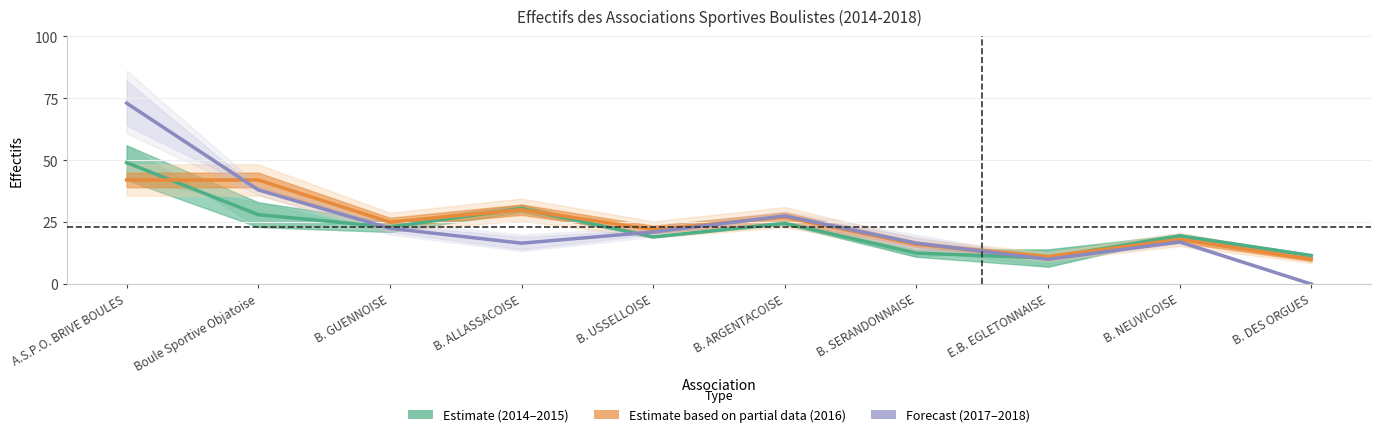

Reading left to right, transcribe all the data shown in this chart.

Effectifs 2014–2015 (Estimate): A.S.P.O. BRIVE BOULES=49.0	Boule Sportive Objatoise=28.0	B. GUENNOISE=23.0	B. ALLASSACOISE=30.5	B. USSELLOISE=19.0	B. ARGENTACOISE=24.5	B. SERANDONNAISE=12.5	E.B. EGLETONNAISE=10.5	B. NEUVICOISE=19.5	B. DES ORGUES=11.5
Effectifs 2016 (Partial data): A.S.P.O. BRIVE BOULES=42.0	Boule Sportive Objatoise=42.0	B. GUENNOISE=25.0	B. ALLASSACOISE=30.0	B. USSELLOISE=22.0	B. ARGENTACOISE=27.0	B. SERANDONNAISE=16.0	E.B. EGLETONNAISE=11.0	B. NEUVICOISE=18.0	B. DES ORGUES=10.0
Effectifs 2017–2018 (Forecast): A.S.P.O. BRIVE BOULES=73.0	Boule Sportive Objatoise=38.0	B. GUENNOISE=22.5	B. ALLASSACOISE=16.5	B. USSELLOISE=21.0	B. ARGENTACOISE=27.5	B. SERANDONNAISE=16.5	E.B. EGLETONNAISE=10.0	B. NEUVICOISE=17.0	B. DES ORGUES=0.0